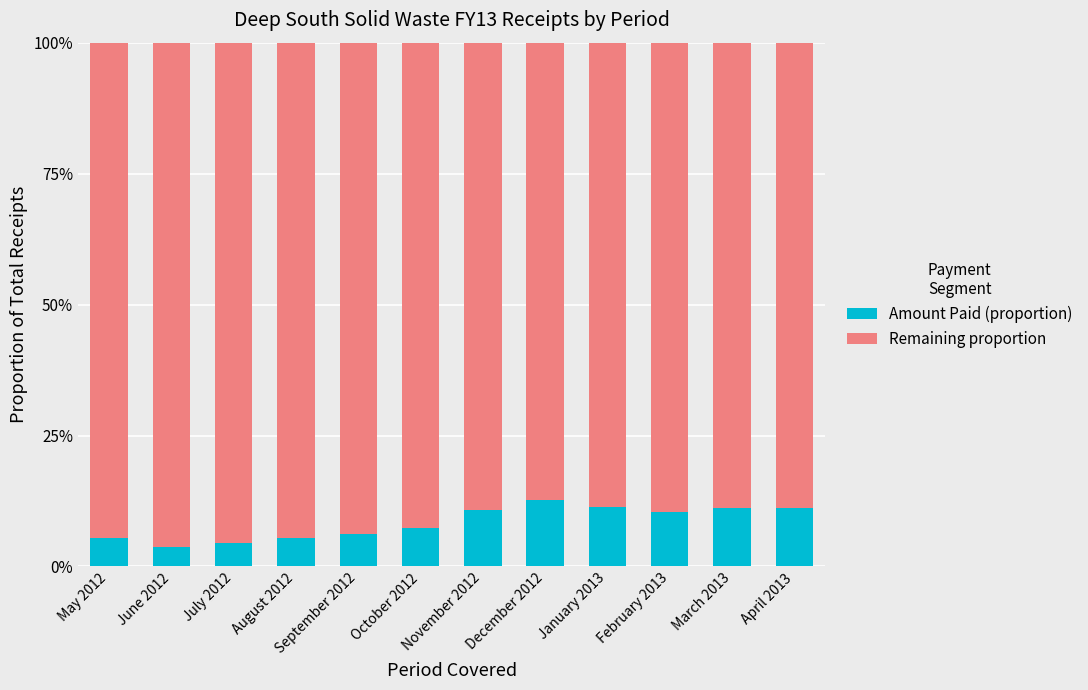

What is the label of the 8th bar from the right?

September 2012